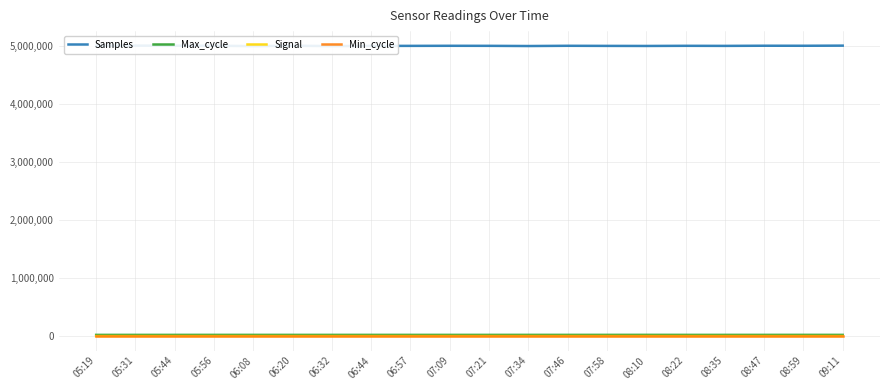

The value of Signal at 08:35 is -20. True or false?

False